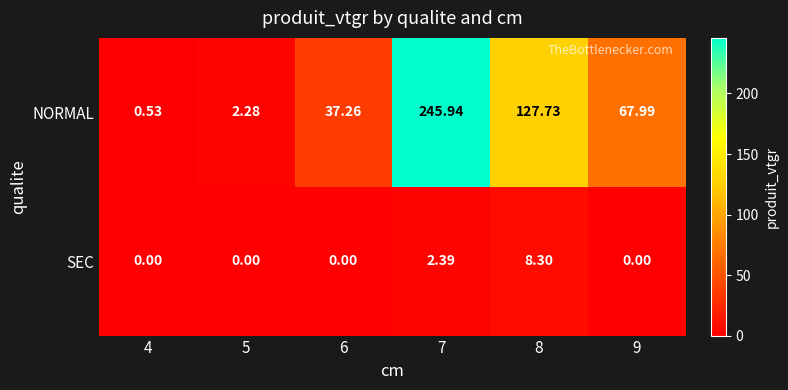

Which series has the largest total across all categories?

NORMAL